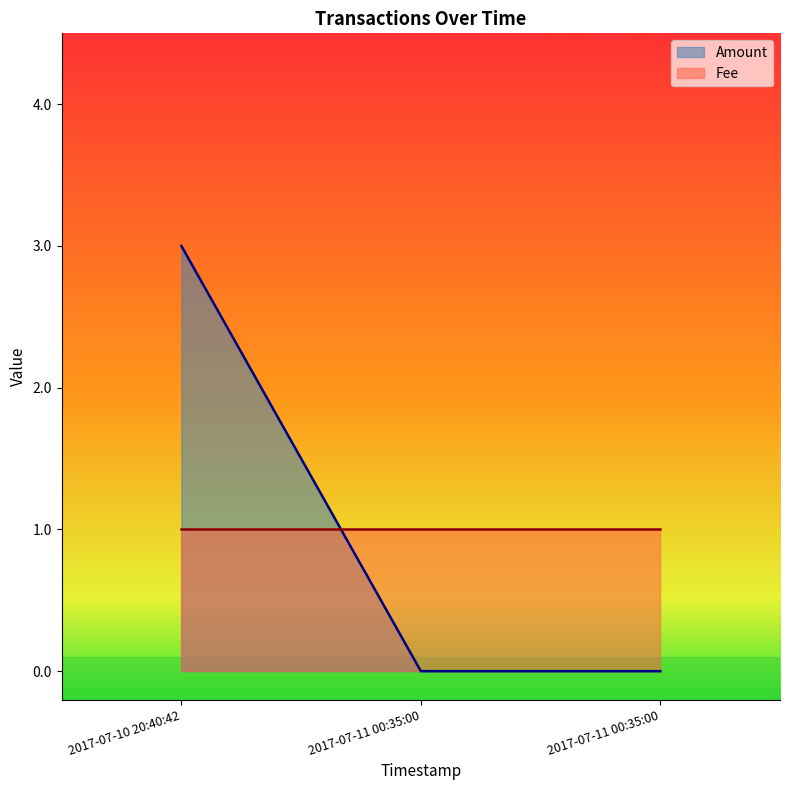

Is it true that Amount equals 1 at 2017-07-11 00:35:00?

False